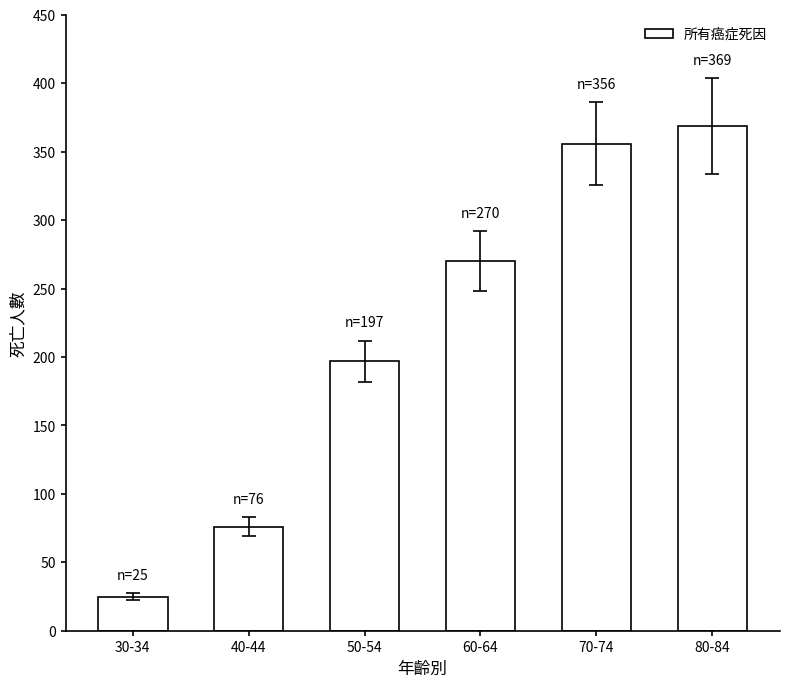

Does the chart contain stacked bars?

No